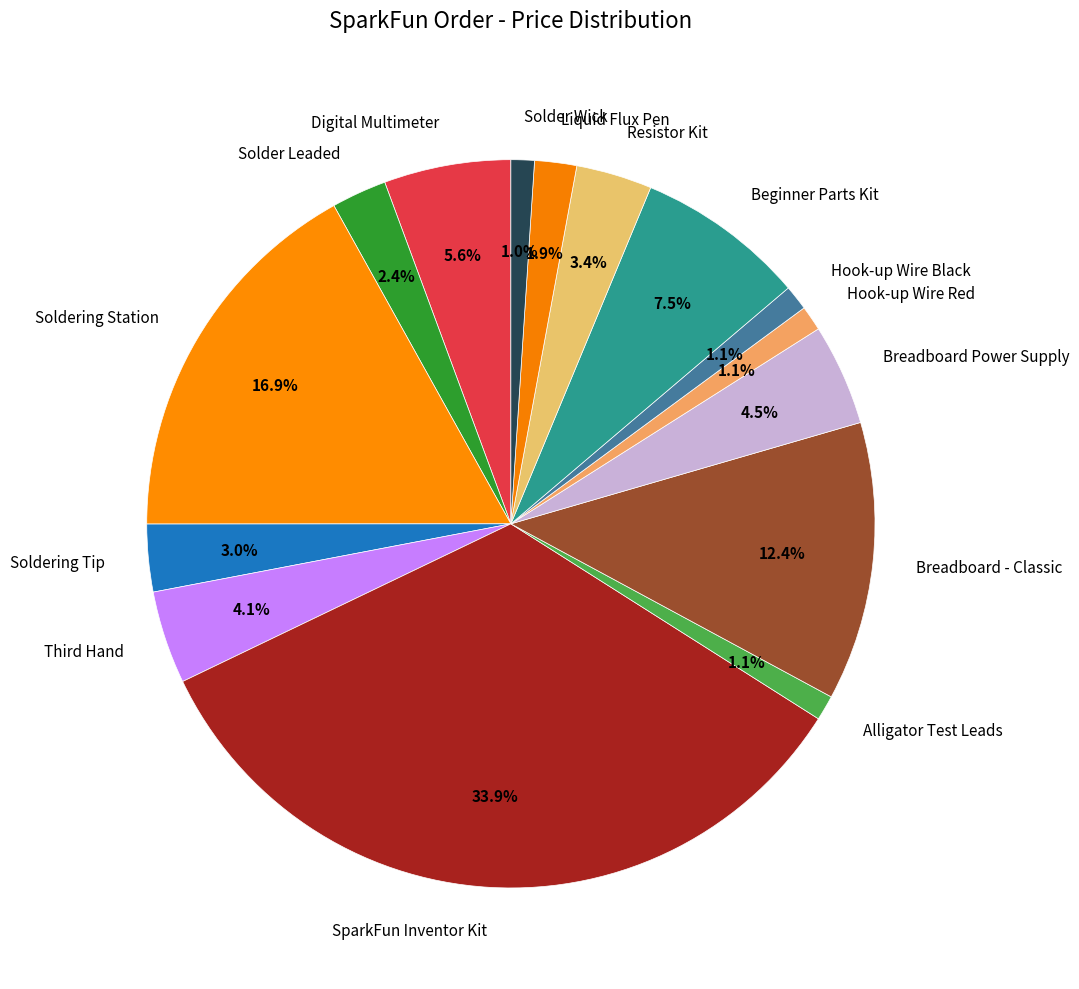

To the nearest percent, what is the average slice percentage?

7%